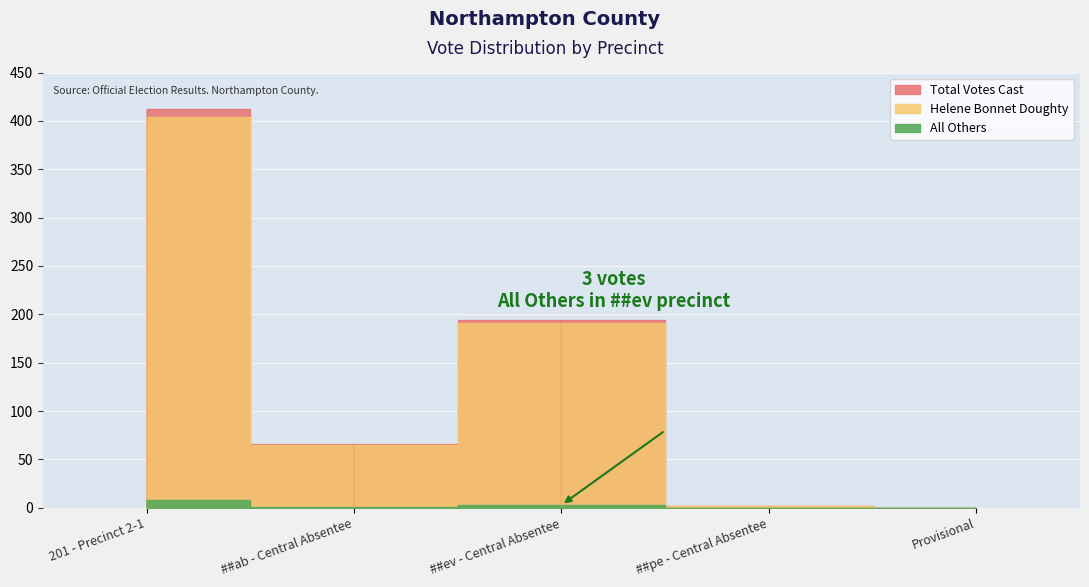

List the labels in order of All Others value, smallest first.

##pe - Central Absentee, Provisional, ##ab - Central Absentee, ##ev - Central Absentee, 201 - Precinct 2-1